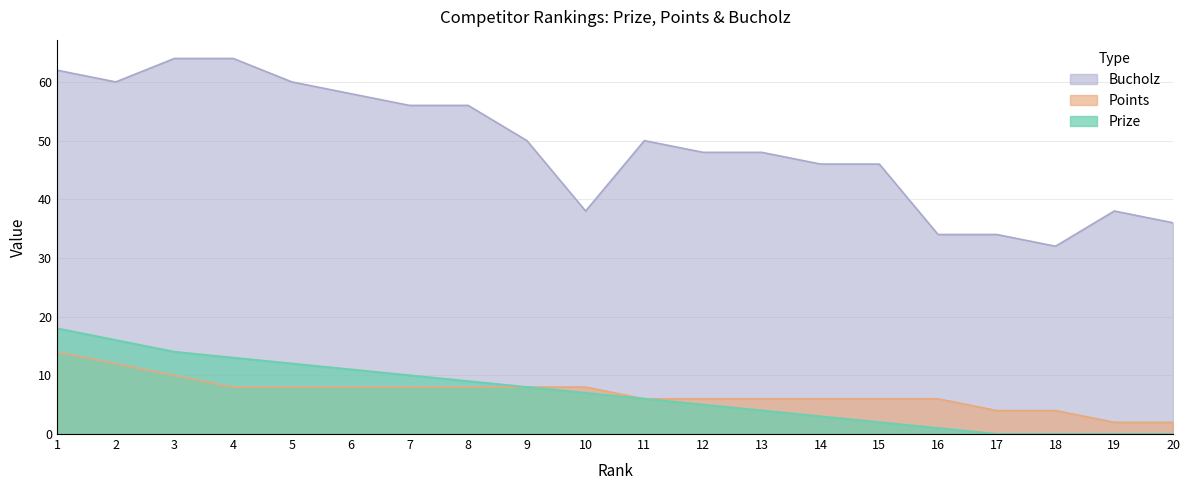

True or false: Points and Bucholz intersect in this chart.

False